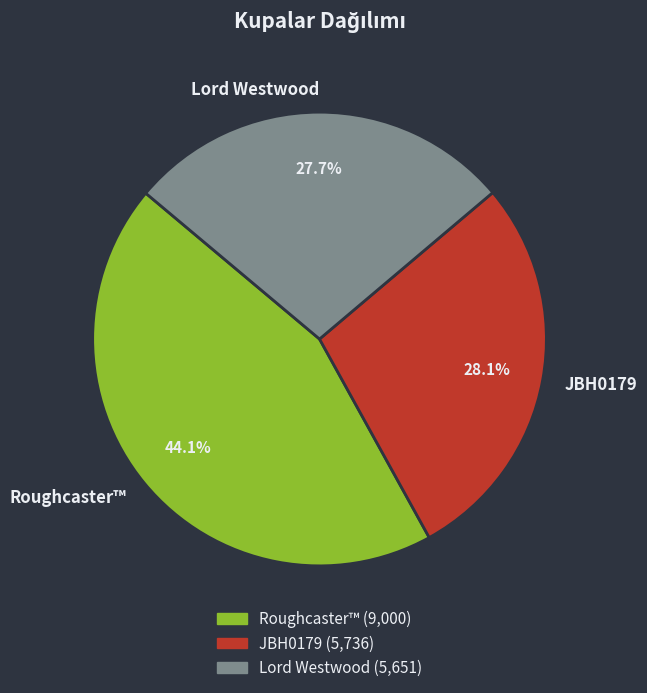

What is the ratio of the value at Roughcaster™ to the value at JBH0179?

1.6